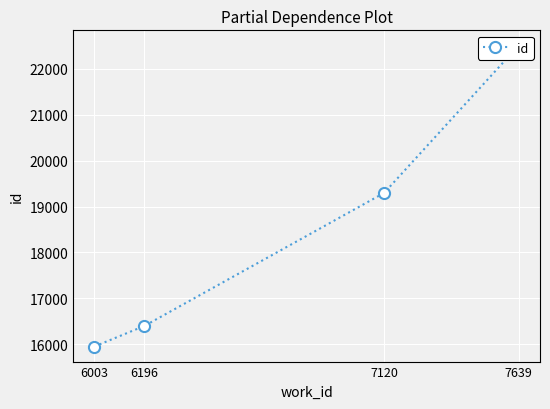

What is the difference between the maximum and second lowest values?

6113